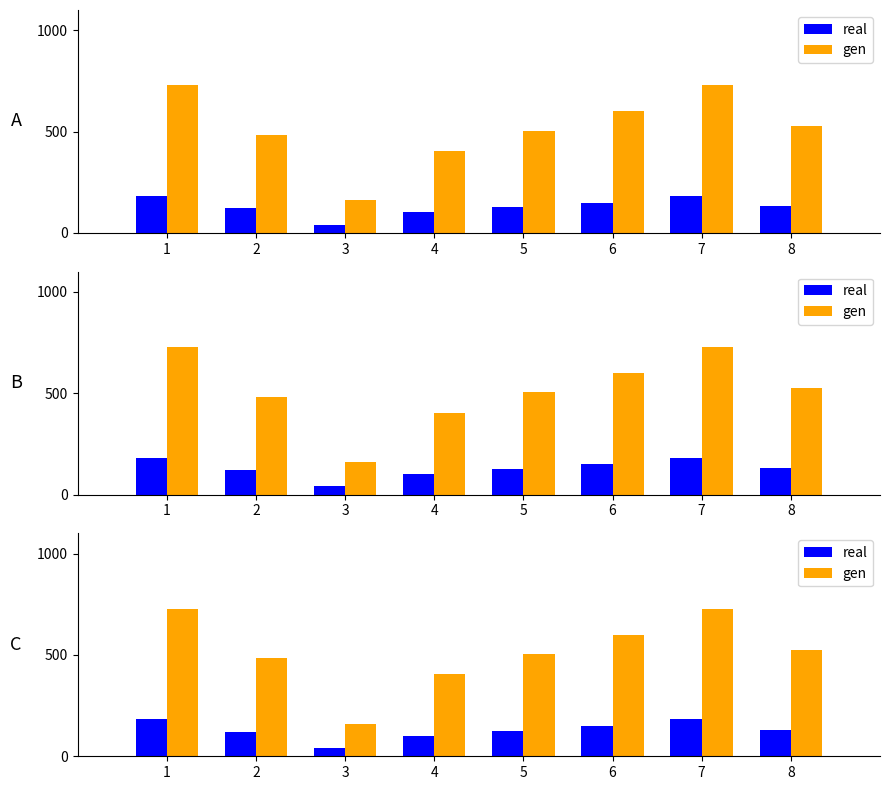

Which category has the lowest value in the real series?

3